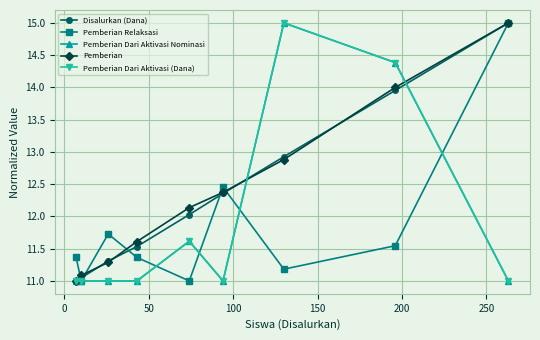

Which series has the widest spread of values?

Disalurkan (Dana)